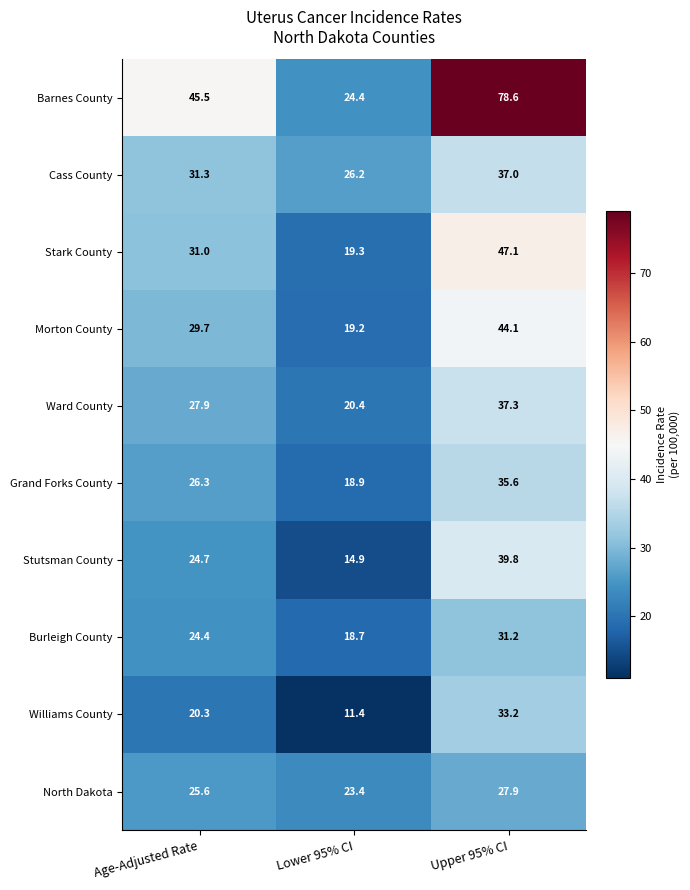

What is the sum of the Morton County values at Lower 95% CI and Upper 95% CI?

63.3